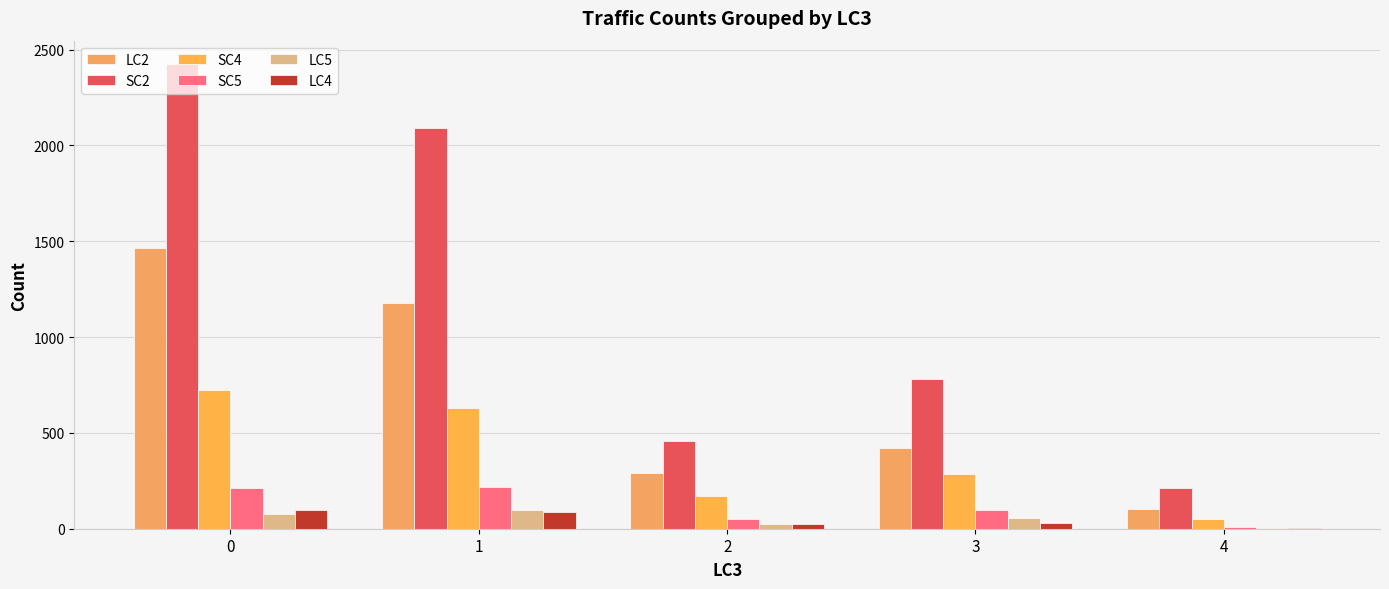

What is the sum of the SC4 values at 2 and 0?

896